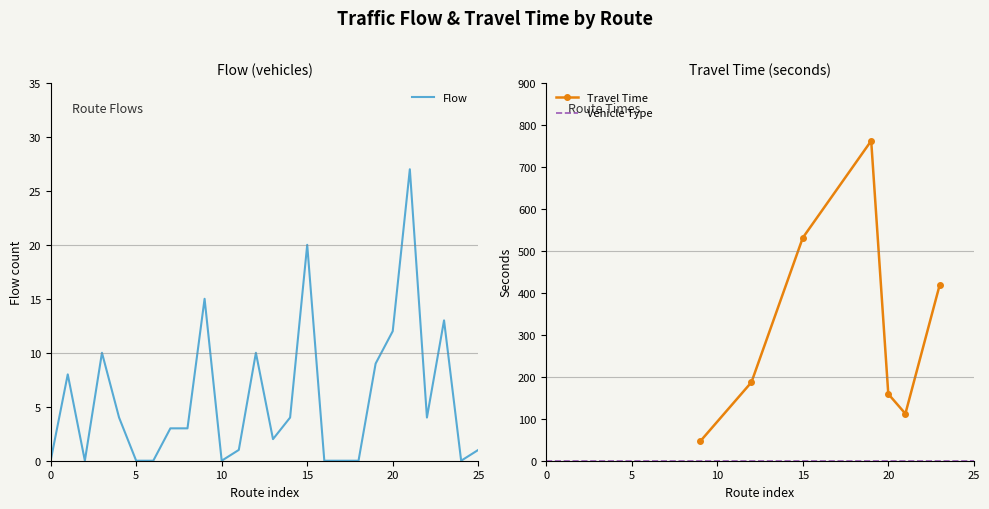

What is the highest value of the Flow series?

27